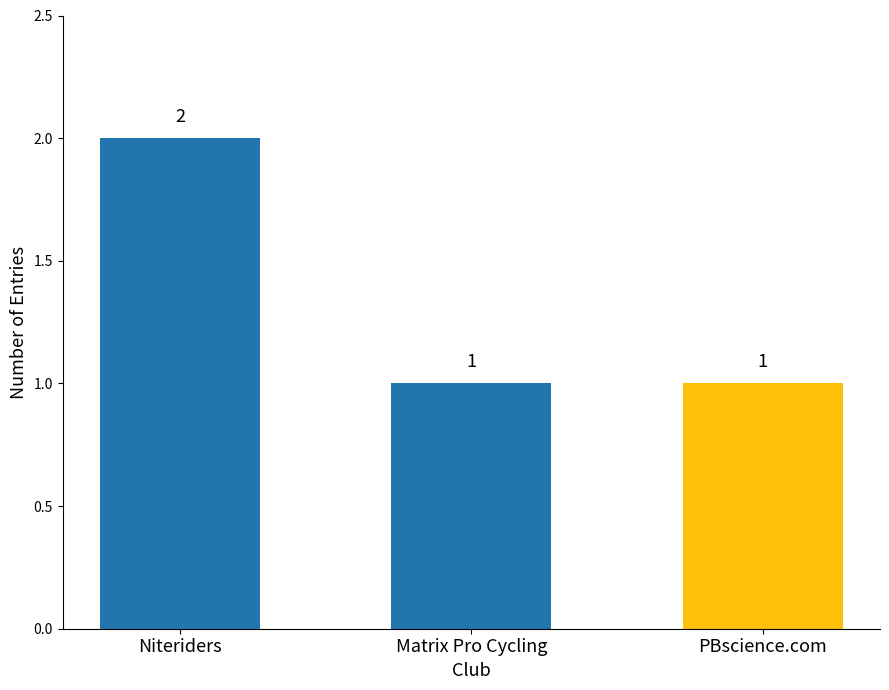

The chart shows a value of 1 at PBscience.com. True or false?

True